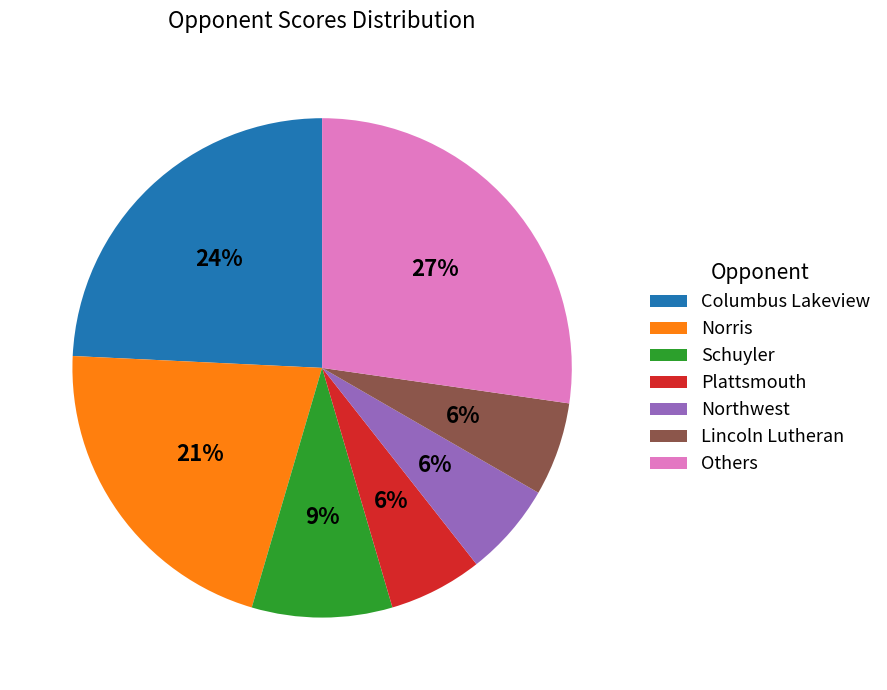

The Columbus Lakeview slice represents 38% of the pie. True or false?

False